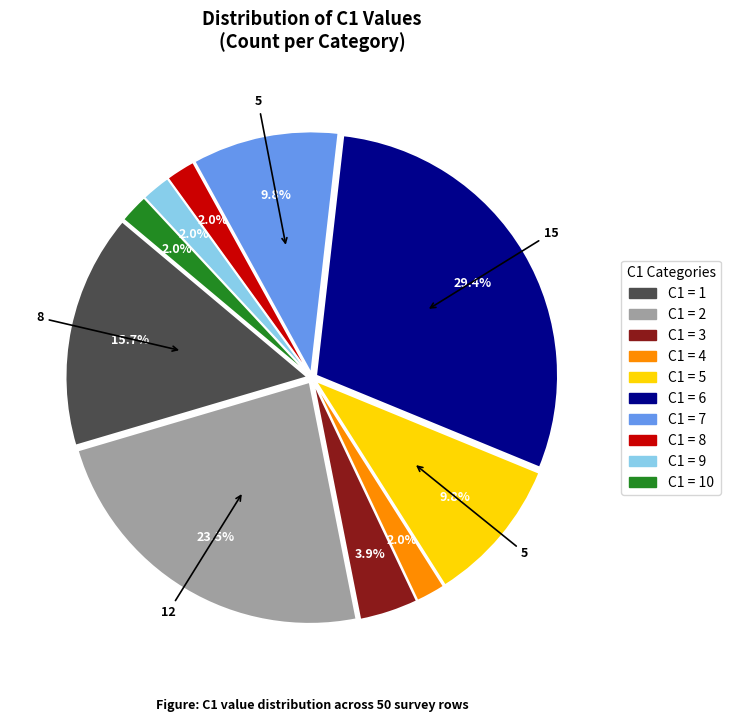

Is there any slice that represents more than half of the pie?

No